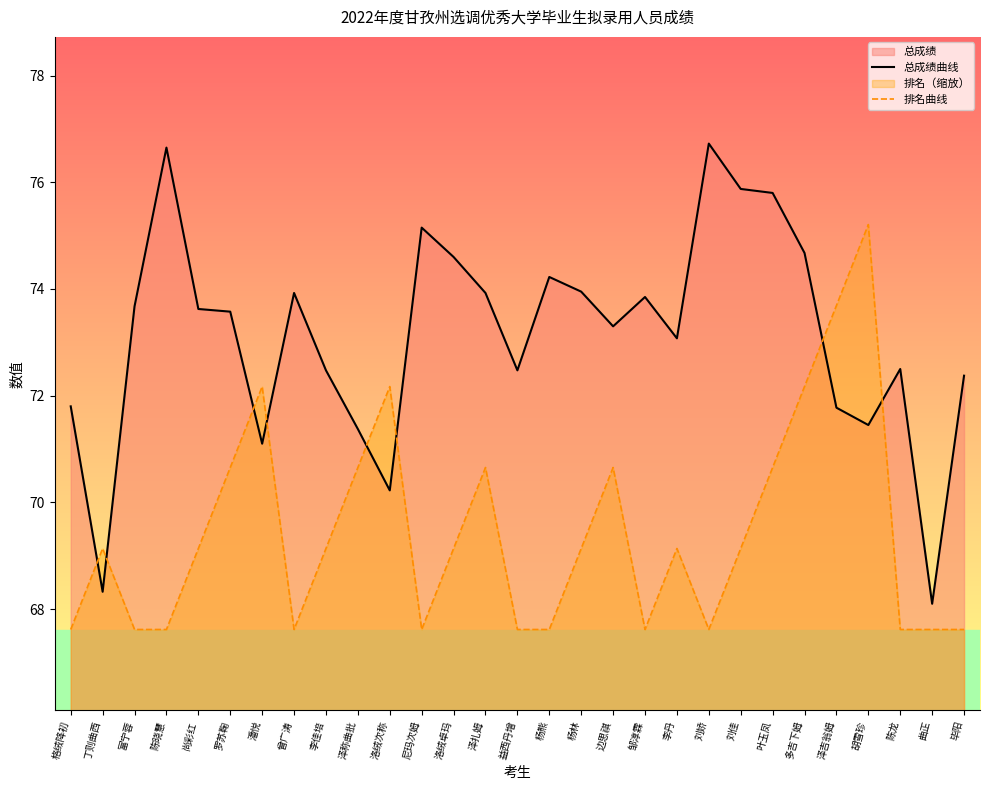

Reading right to left, extract all data points from this chart.

总成绩曲线: 毕阳=72.4	曲正=68.1	陈龙=72.5	胡雪珍=71.5	泽吉翁姆=71.8	多吉下姆=74.7	叶玉凤=75.8	刘佳=75.9	刘娇=76.7	李丹=73.1	邹淳霖=73.8	边思祺=73.3	杨林=74.0	杨熊=74.2	益西丹增=72.5	泽扎姆=73.9	洛绒卓玛=74.6	尼玛次姆=75.2	洛绒次称=70.2	泽称曲批=71.4	李佳培=72.5	曾广涛=73.9	潘悦=71.1	罗苏鞠=73.6	尚彩红=73.6	陈晓慧=76.7	富宁蓉=73.7	丁则曲西=68.3	格绒降初=71.8
排名曲线: 毕阳=67.6	曲正=67.6	陈龙=67.6	胡雪珍=75.2	泽吉翁姆=73.7	多吉下姆=72.2	叶玉凤=70.7	刘佳=69.1	刘娇=67.6	李丹=69.1	邹淳霖=67.6	边思祺=70.7	杨林=69.1	杨熊=67.6	益西丹增=67.6	泽扎姆=70.7	洛绒卓玛=69.1	尼玛次姆=67.6	洛绒次称=72.2	泽称曲批=70.7	李佳培=69.1	曾广涛=67.6	潘悦=72.2	罗苏鞠=70.7	尚彩红=69.1	陈晓慧=67.6	富宁蓉=67.6	丁则曲西=69.1	格绒降初=67.6